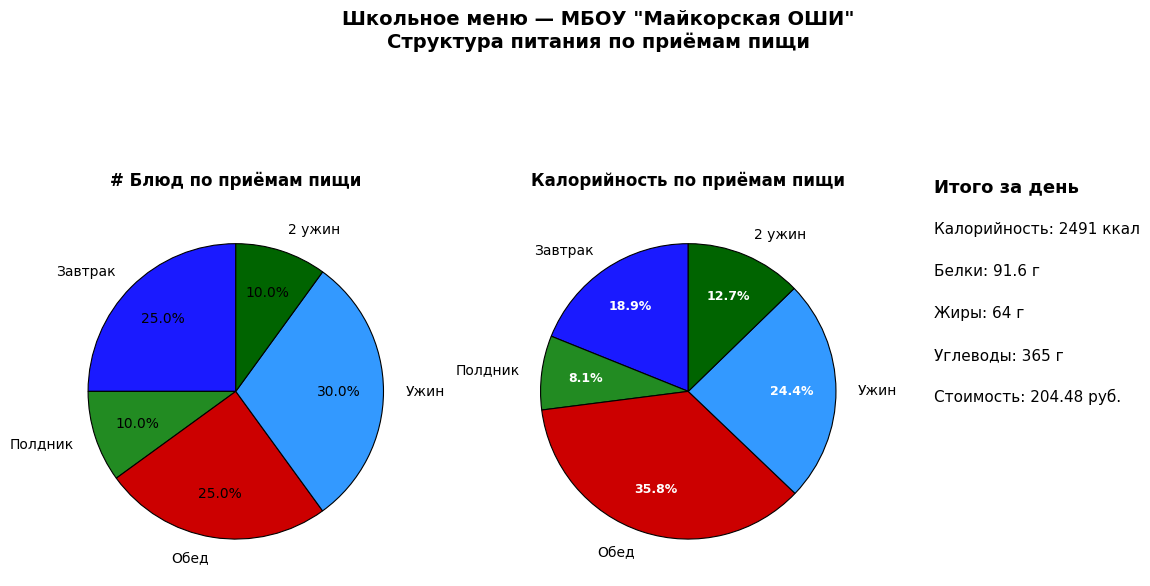

Does Чай с сахаром (2 ужин) represent more than half of the total?

No